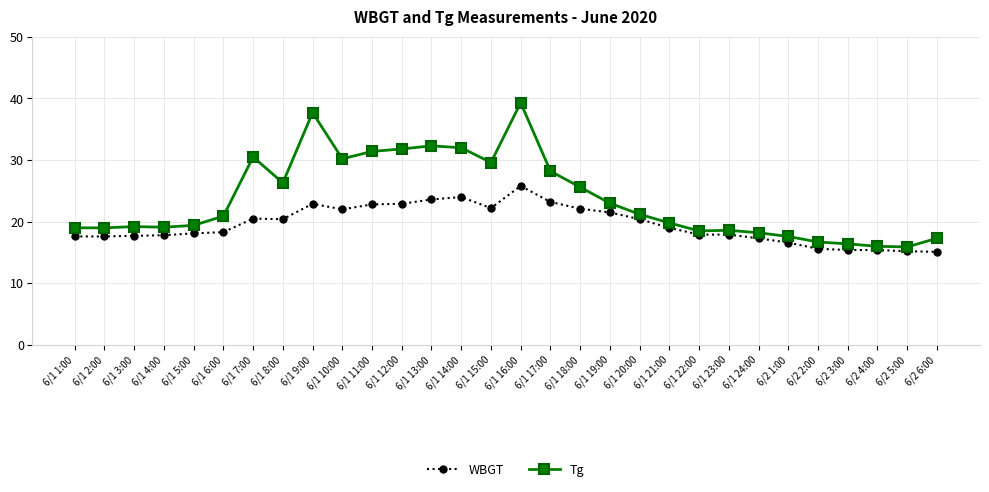

List the series in order of their overall mean, highest first.

Tg, WBGT